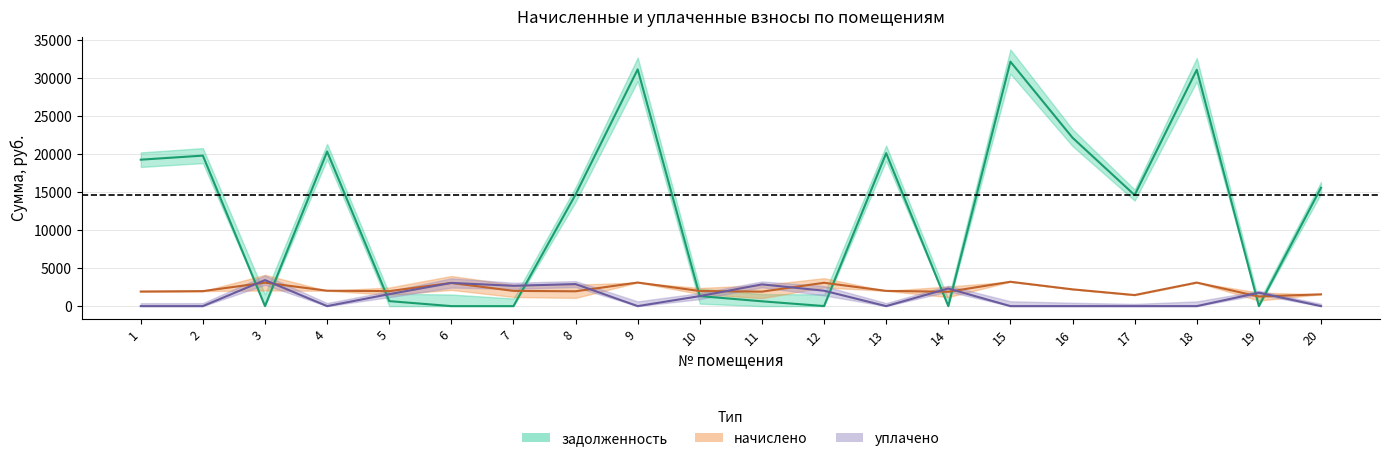

What is the difference between the maximum and second lowest values in the уплачено series?

3422.0